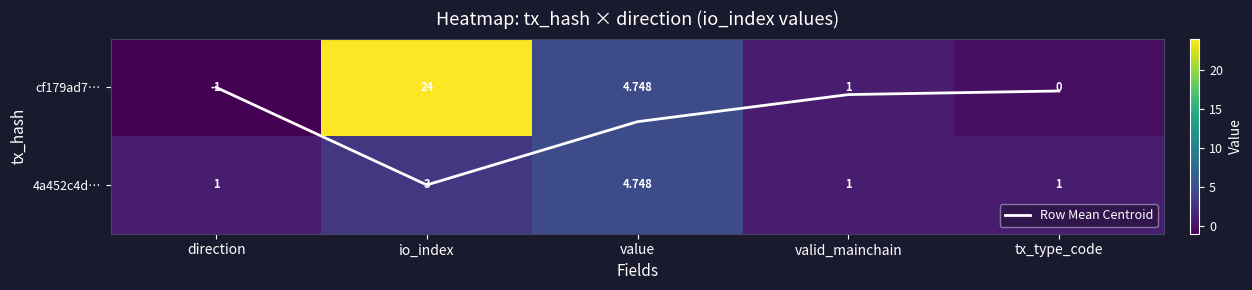

What is the sum of the Row Mean Centroid values at valid_mainchain and direction?

0.1